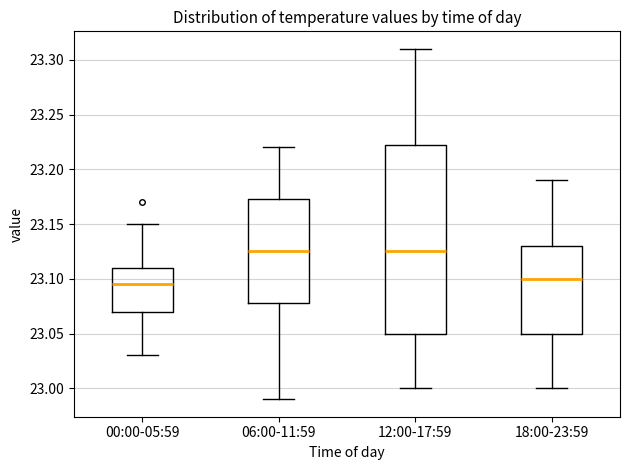

Which box's median line is the lowest?

00:00-05:59